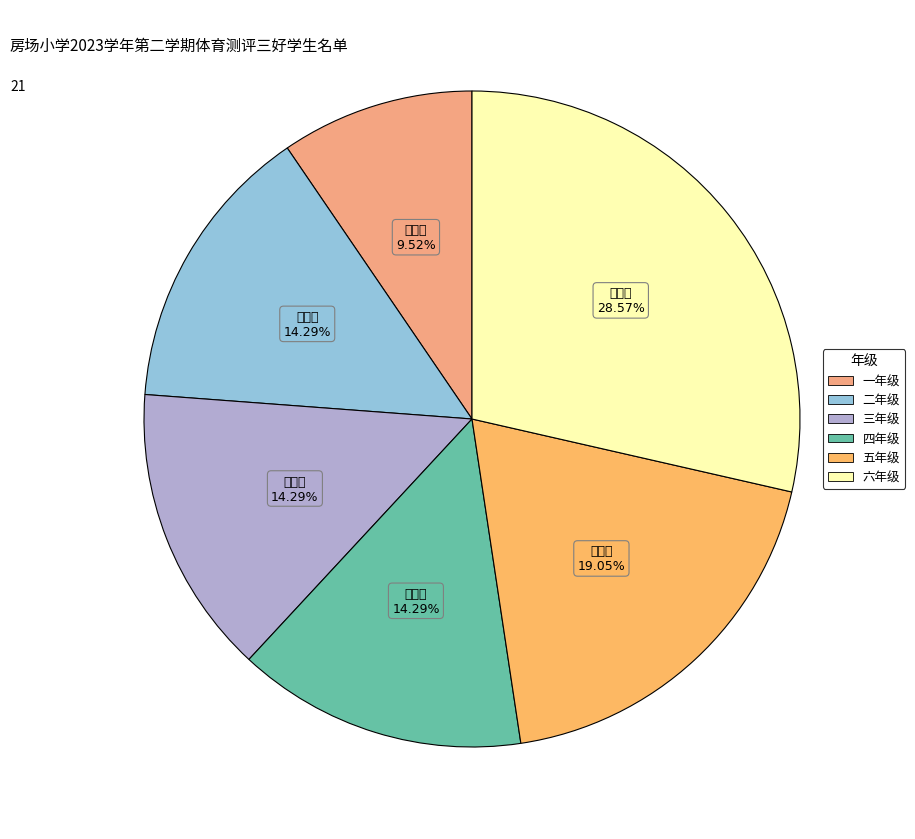

What is the largest slice in the pie chart?

六年级